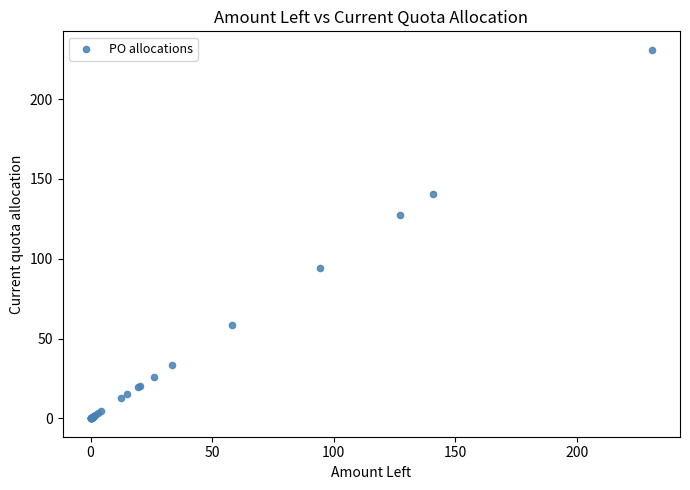

What Y value in the scatter plot is closest to 115?

127.3